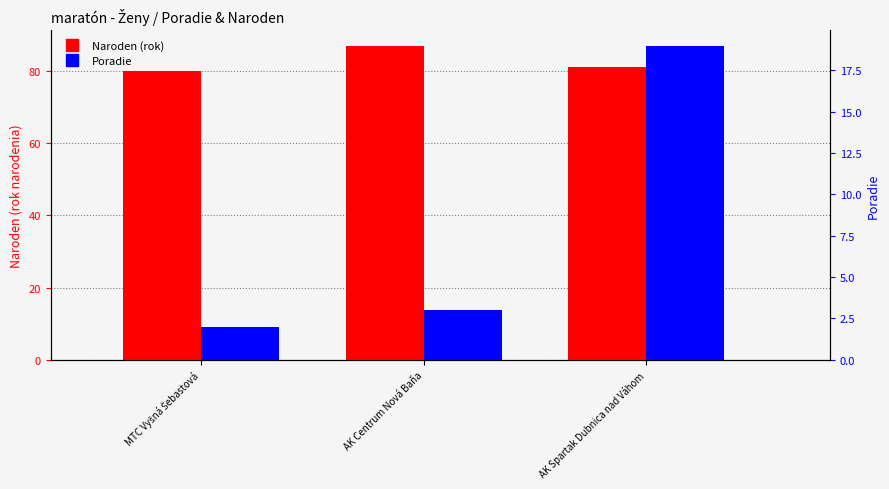

What is the label of the 3rd bar from the right?

MTC Vyšná Šebastová